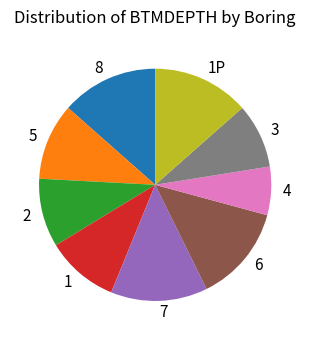

Do 4 and 2 together represent more than half of the pie?

No